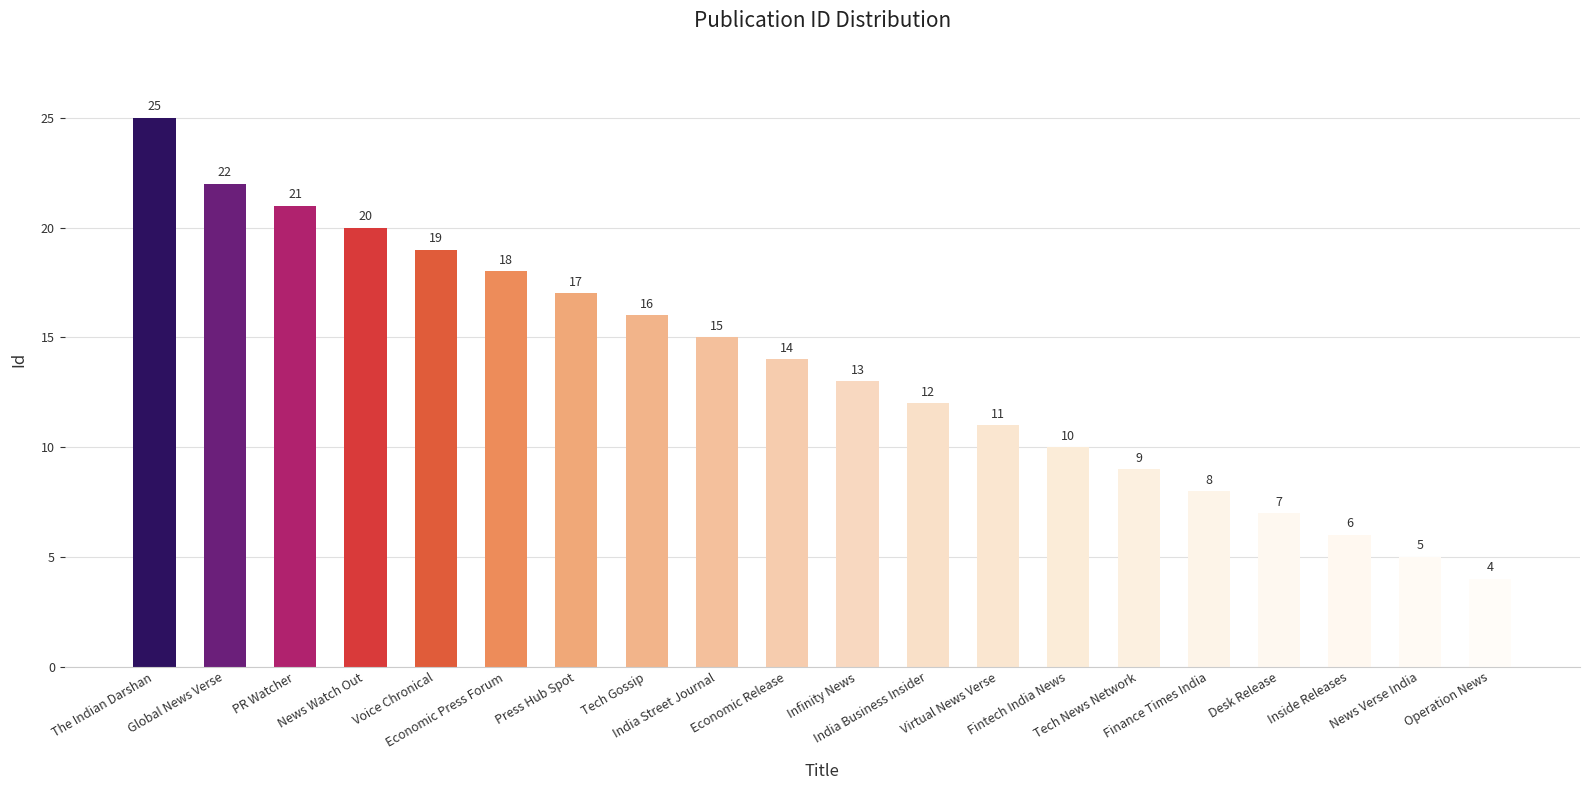

Which category has the lowest value across all series?

Operation News